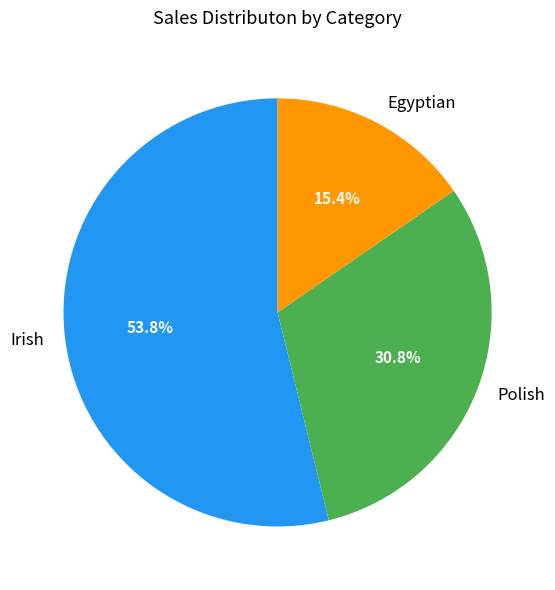

Which category has the smallest portion of the pie?

Egyptian